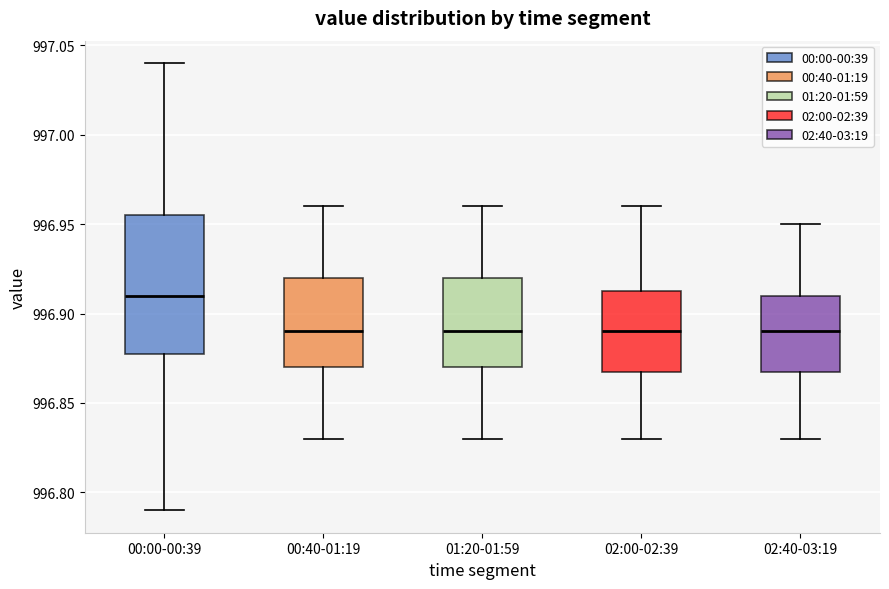

Where is the lower edge of the box for 02:40-03:19 on the y-axis? The values are not printed on the chart, so give them approximately, as read against the axis.

996.870